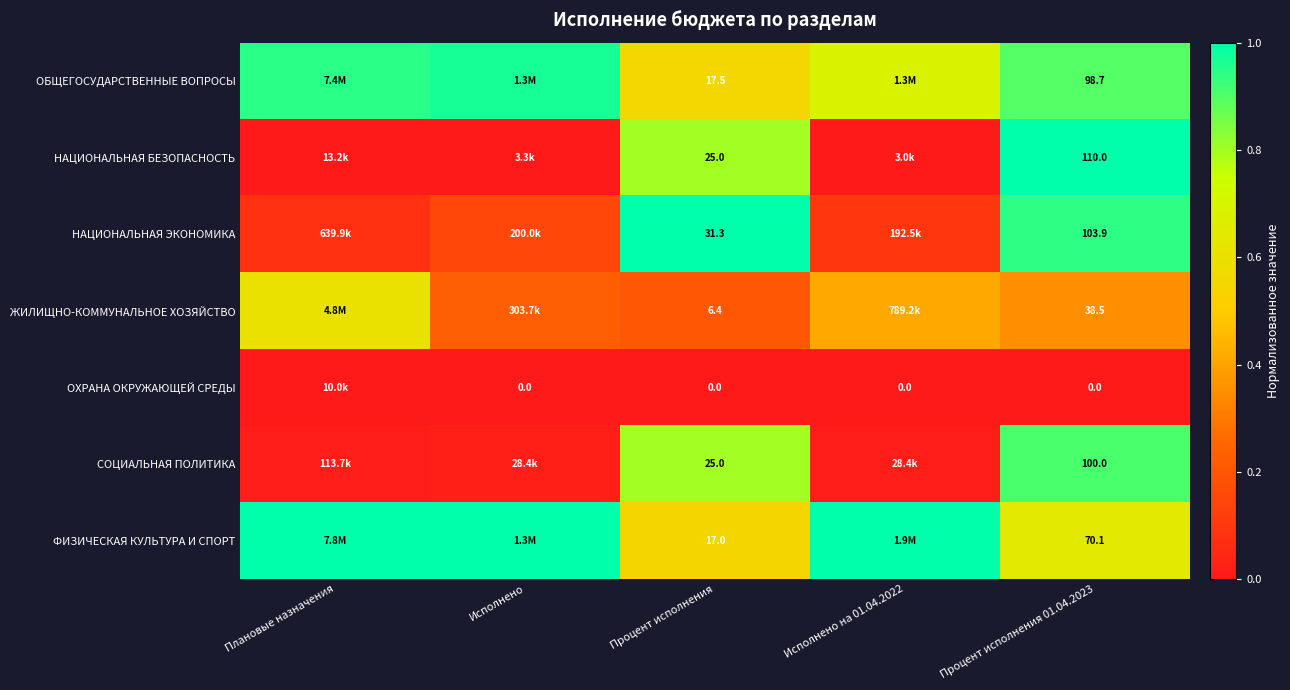

Where is НАЦИОНАЛЬНАЯ ЭКОНОМИКА nearest to the value 0?

Плановые назначения